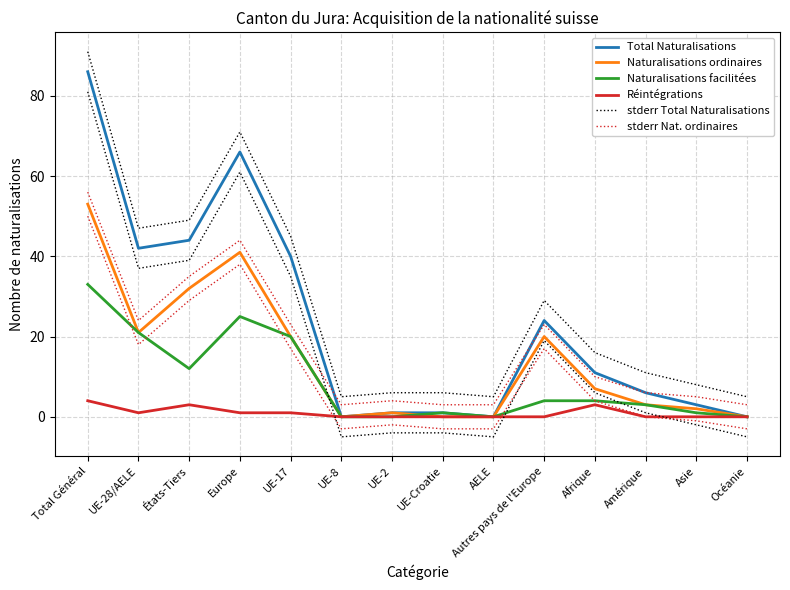

What is the spread (max minus min) of values at Autres pays de l'Europe?

29